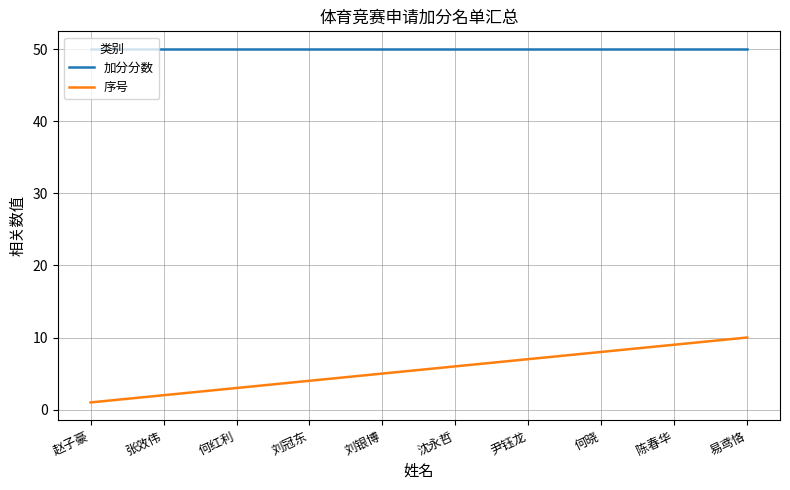

Reading right to left, list all the values displayed in this chart.

加分分数: 50	50	50	50	50	50	50	50	50	50
序号: 10	9	8	7	6	5	4	3	2	1